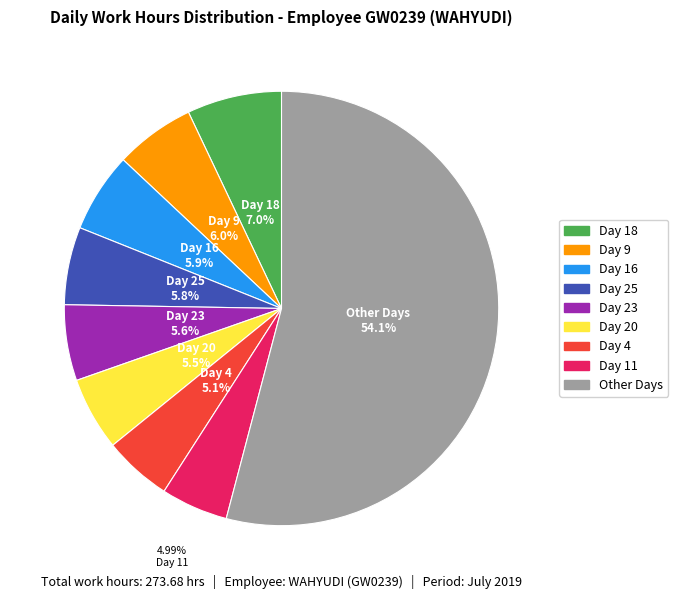

Is there any slice that represents more than half of the pie?

Yes